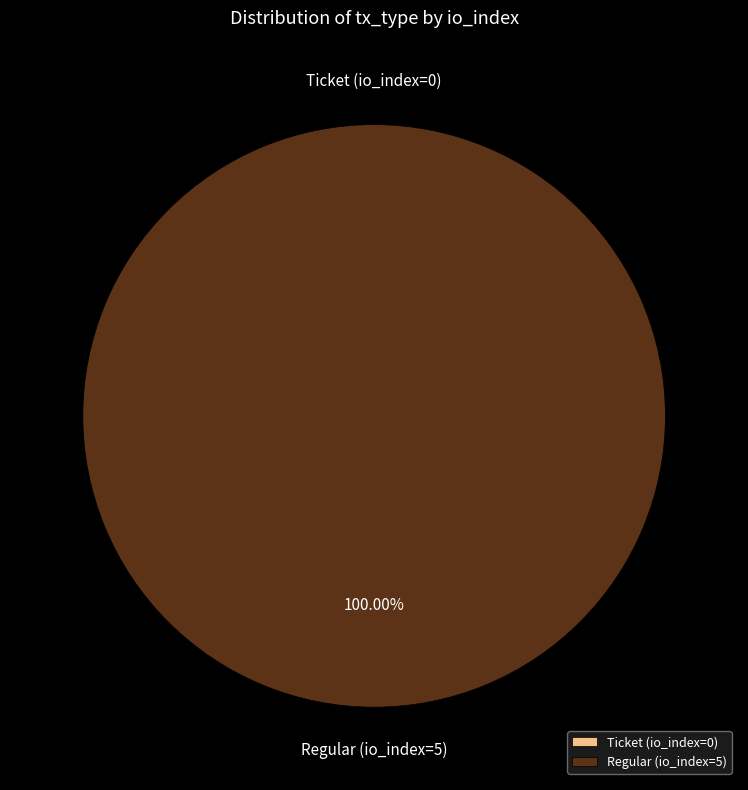

Rank the categories by value from lowest to highest.

Ticket (io_index=0), Regular (io_index=5)